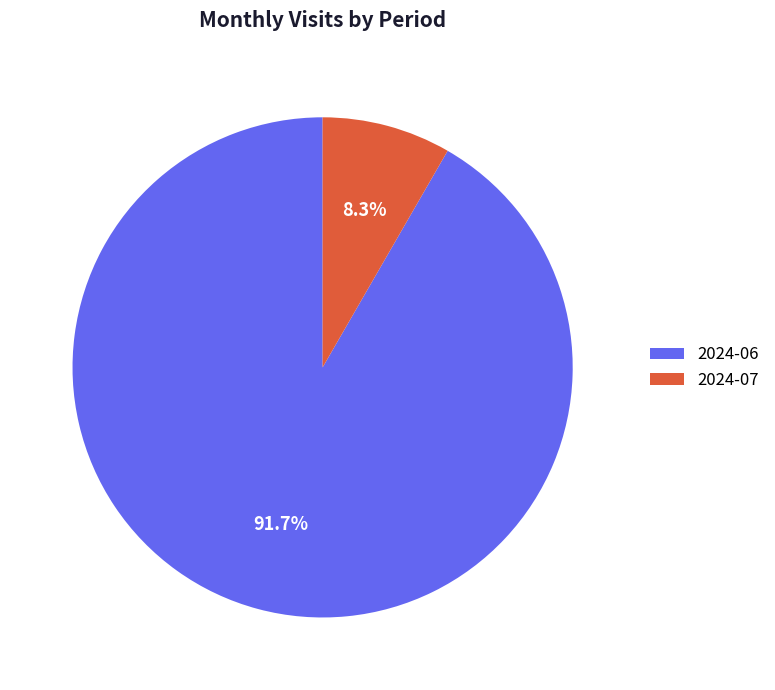

What is the smallest slice in the pie chart?

2024-07